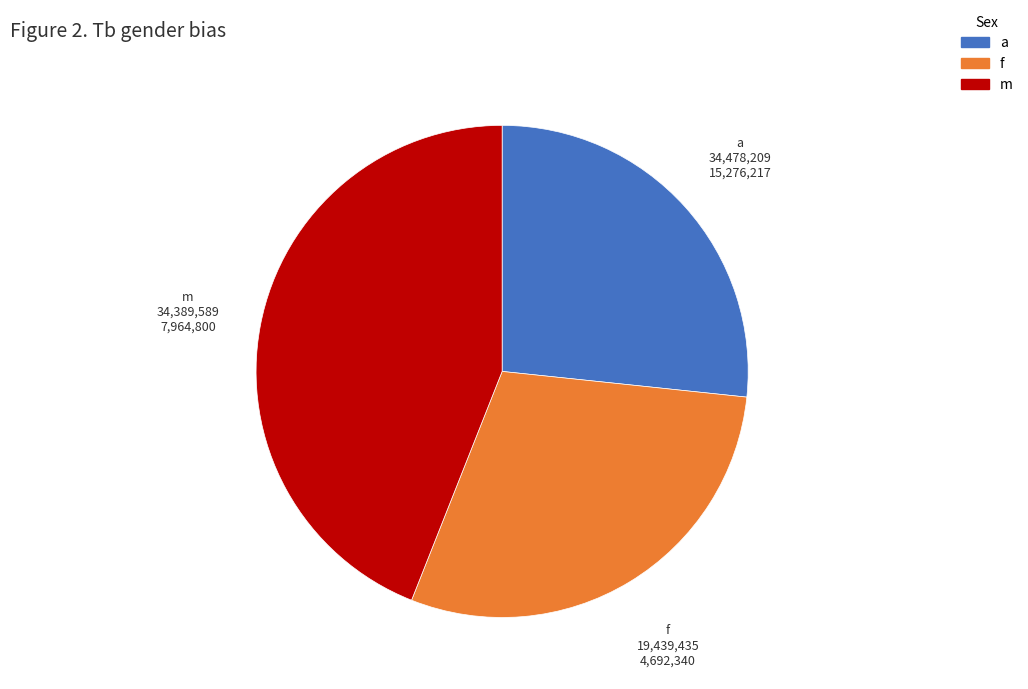

What is the ratio of the value at a to the value at f?

0.9